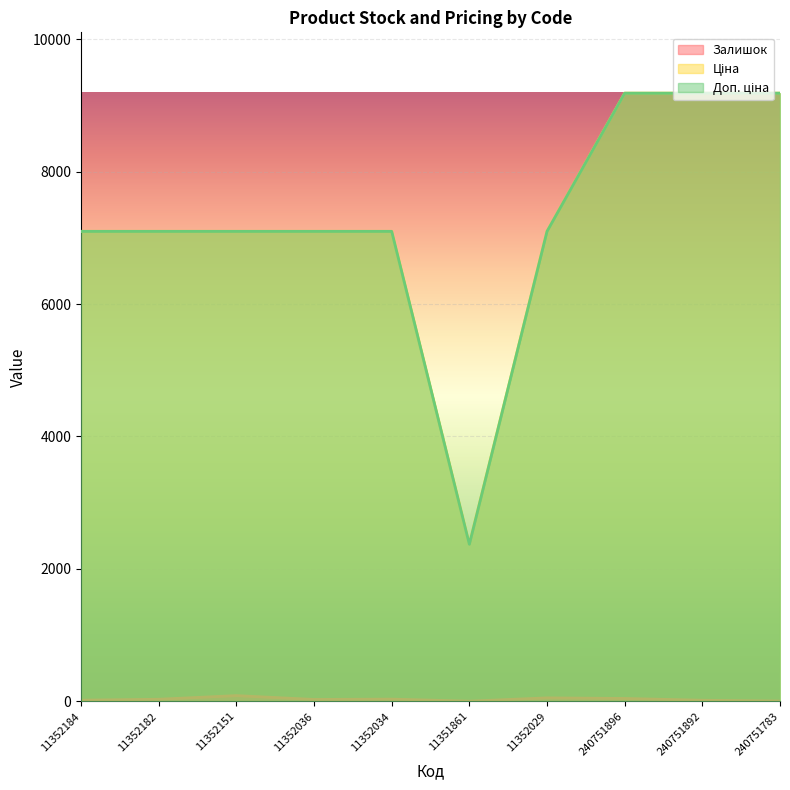

List the labels in order of Доп. ціна value, largest first.

240751896, 240751892, 240751783, 11352184, 11352182, 11352151, 11352036, 11352034, 11352029, 11351861